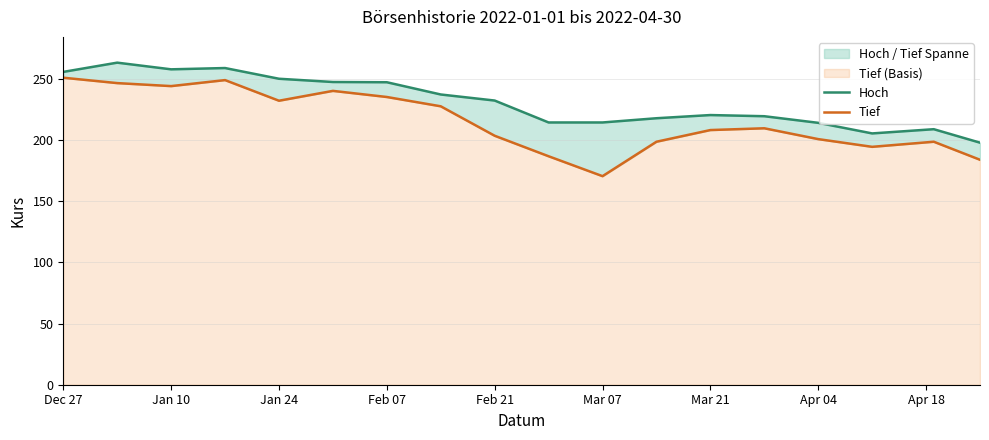

True or false: Tief and Hoch cross at least once.

False